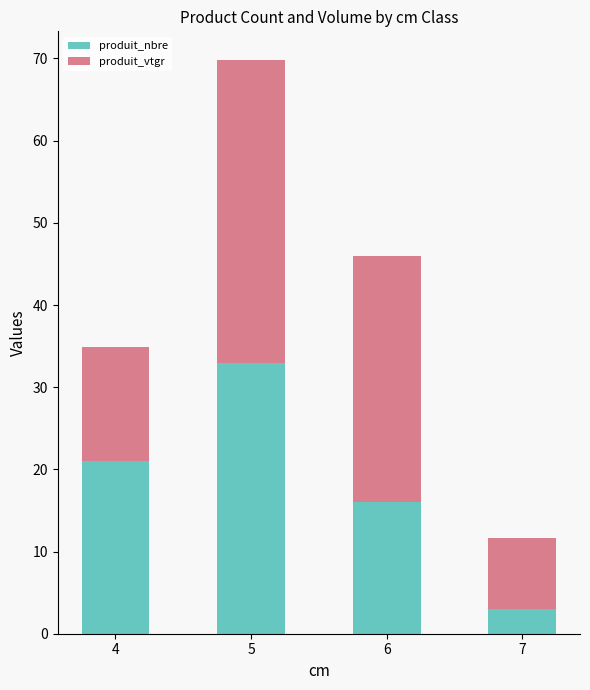

Reading left to right, transcribe the values for produit_nbre.

21.0	33.0	16.0	3.0